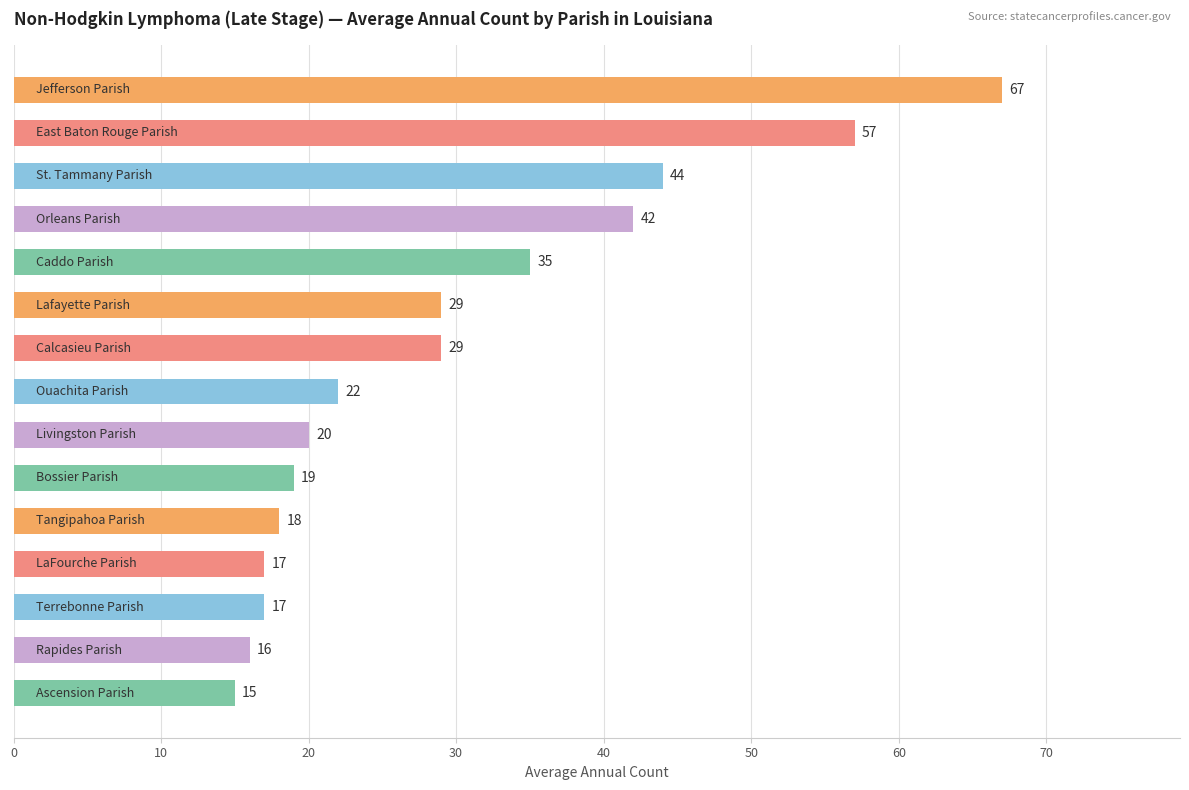

Reading top to bottom, extract all data points from this chart.

67	57	44	42	35	29	29	22	20	19	18	17	17	16	15